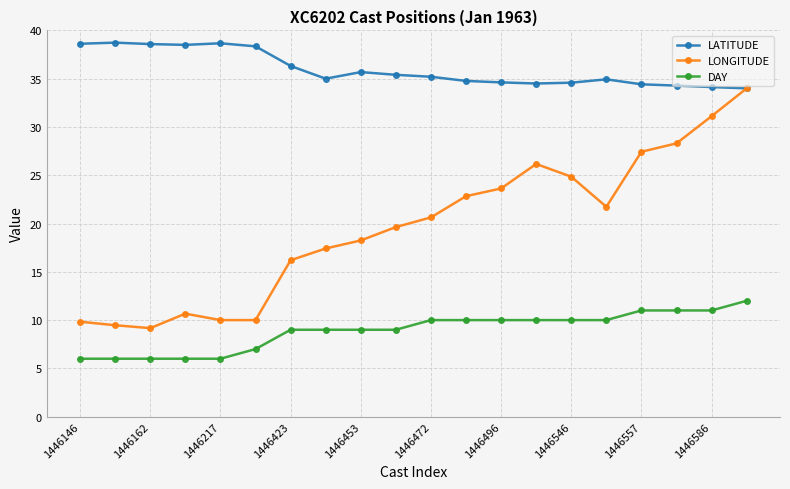

What is the sum of all LATITUDE values?

719.3